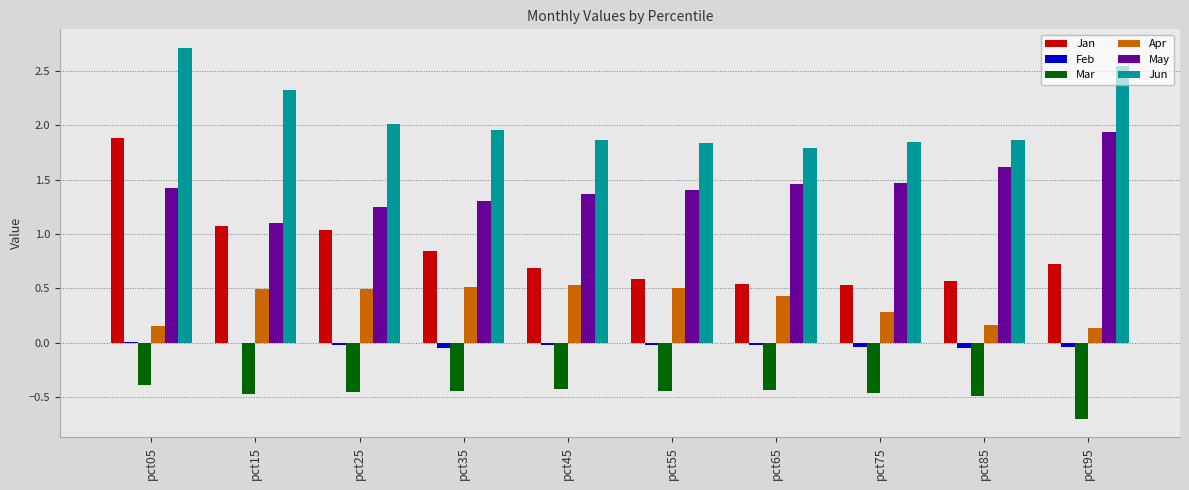

What is the sum of all Mar values?

-4.7